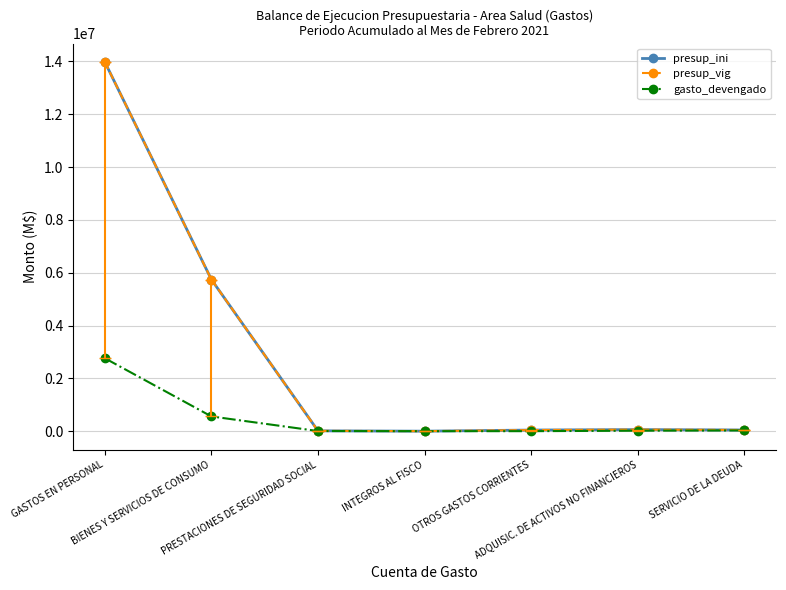

What is the maximum value shown in the chart?

13973379